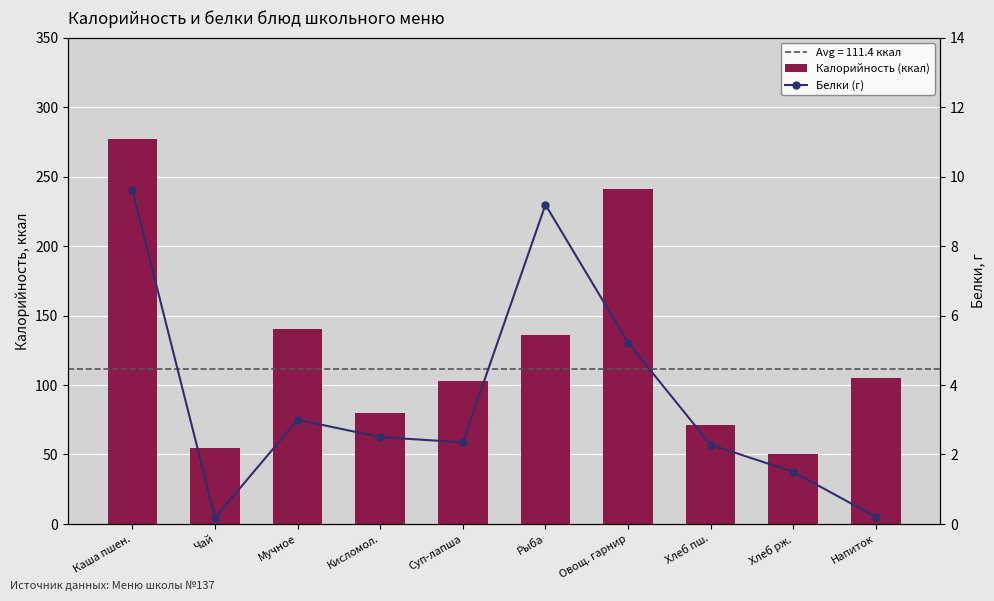

At which category is the sum across all series the highest?

Каша пшен.